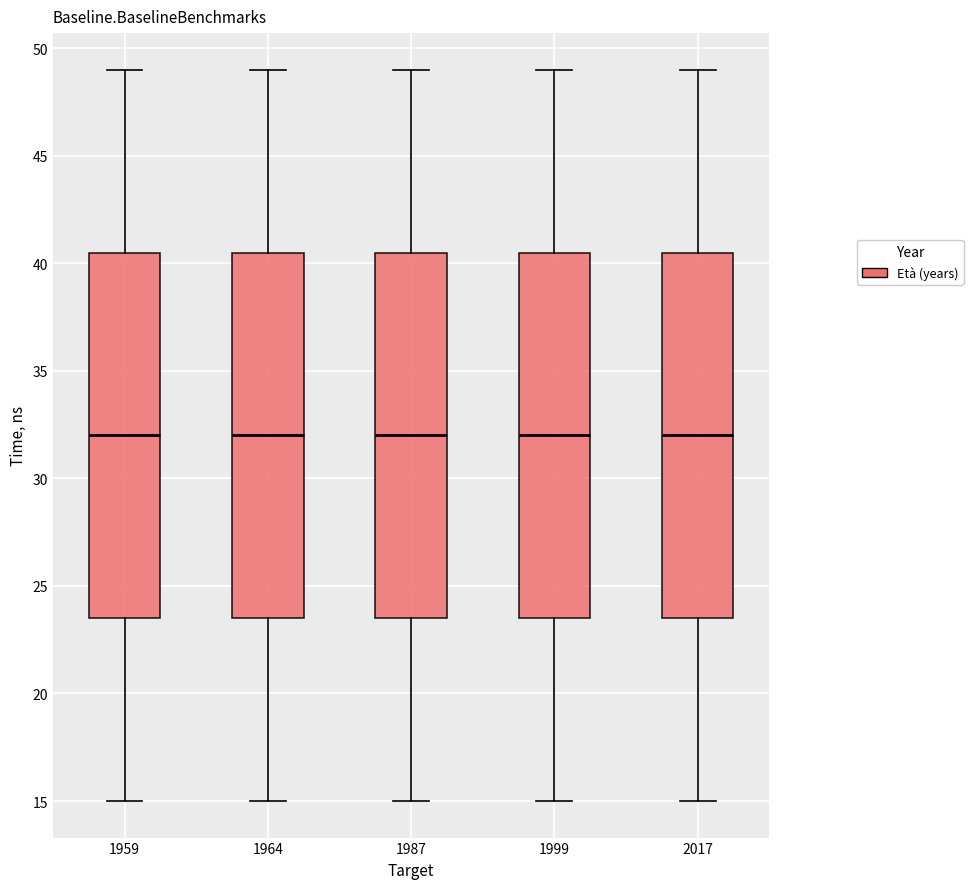

Reading left to right, transcribe this box plot: for each box, give where its median line is, the range the box spans, and where its two whiskers end, as read against the y-axis. The values are not printed on the chart, so give them approximately, as read against the axis.

1959: median 32.0, box 23.5 to 40.5, whiskers 15.0 to 49.0
1964: median 32.0, box 23.5 to 40.5, whiskers 15.0 to 49.0
1987: median 32.0, box 23.5 to 40.5, whiskers 15.0 to 49.0
1999: median 32.0, box 23.5 to 40.5, whiskers 15.0 to 49.0
2017: median 32.0, box 23.5 to 40.5, whiskers 15.0 to 49.0